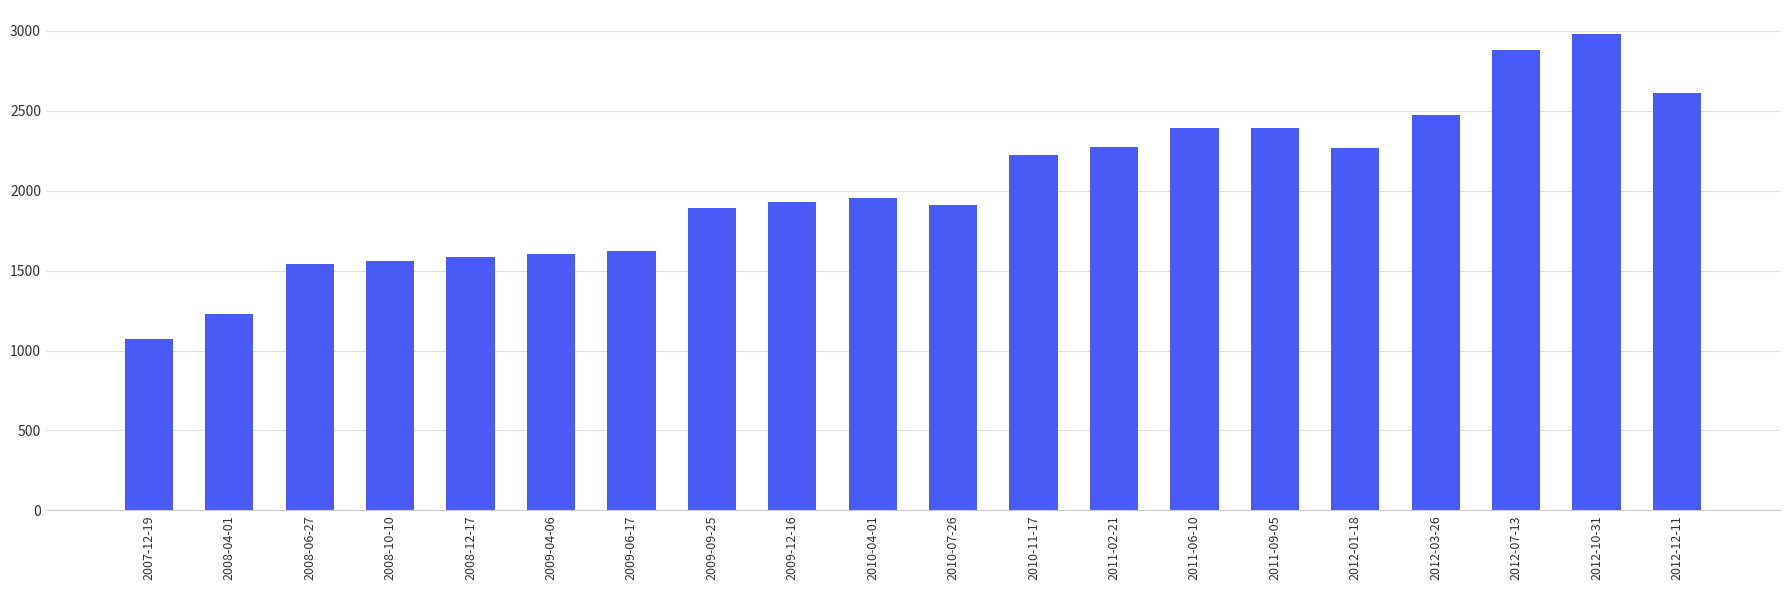

True or false: the data shows 981 at 2008-10-10.

False